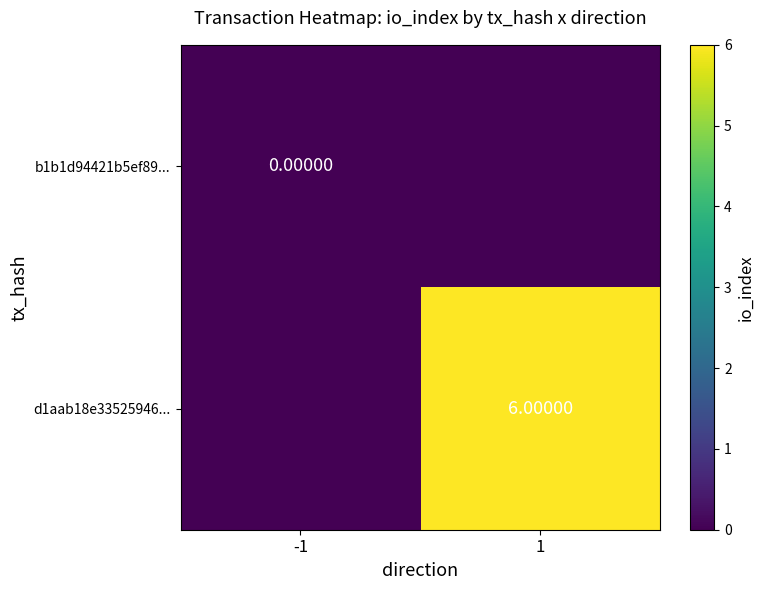

The d1aab18e33525946... series shows 6 at 1. True or false?

True